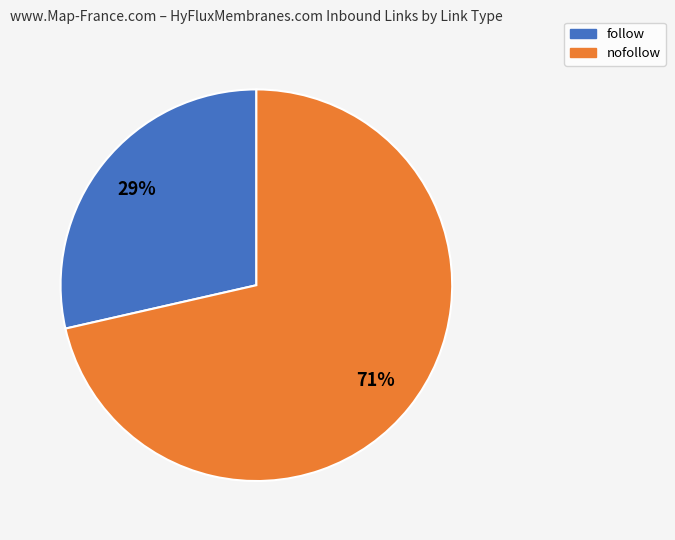

Is there any slice that represents more than half of the pie?

Yes